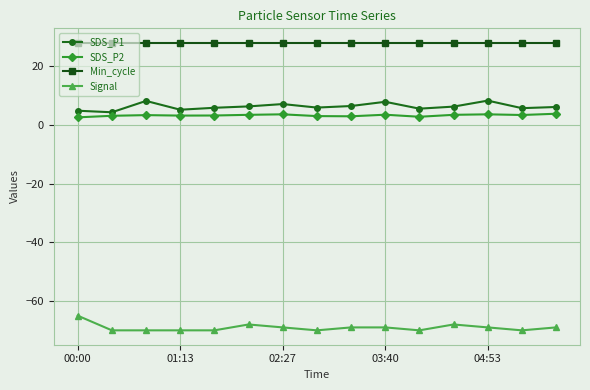

Which series has the largest total across all categories?

Min_cycle